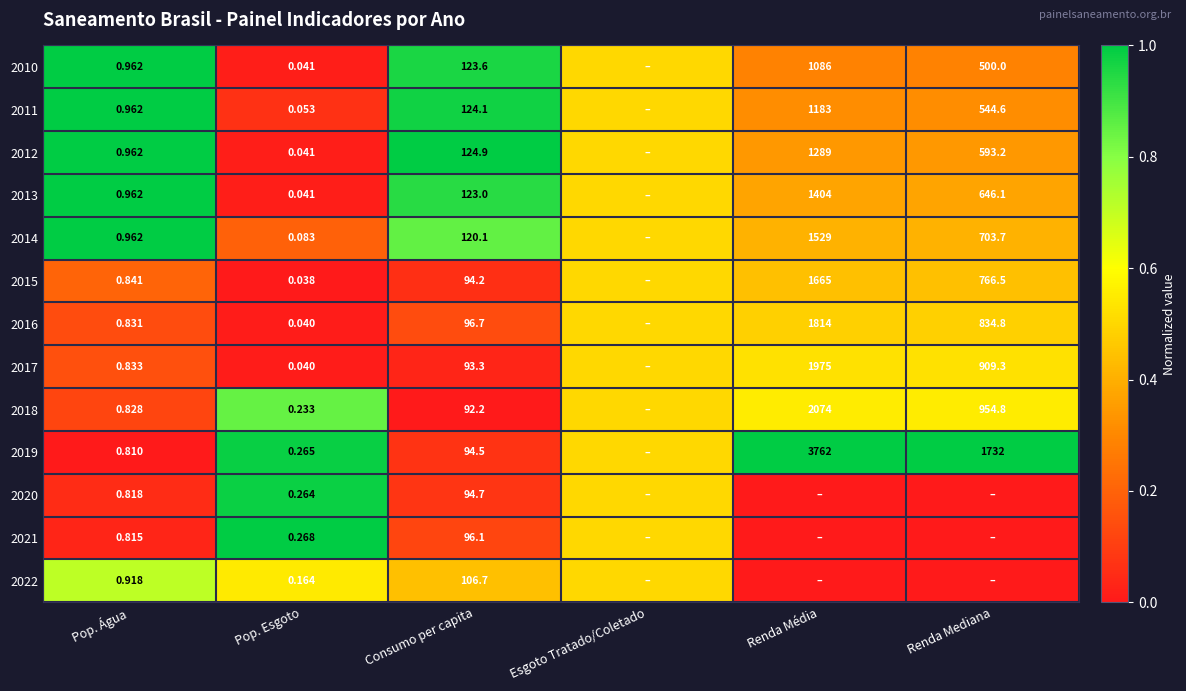

Which category has the lowest value across all series?

Pop. Esgoto